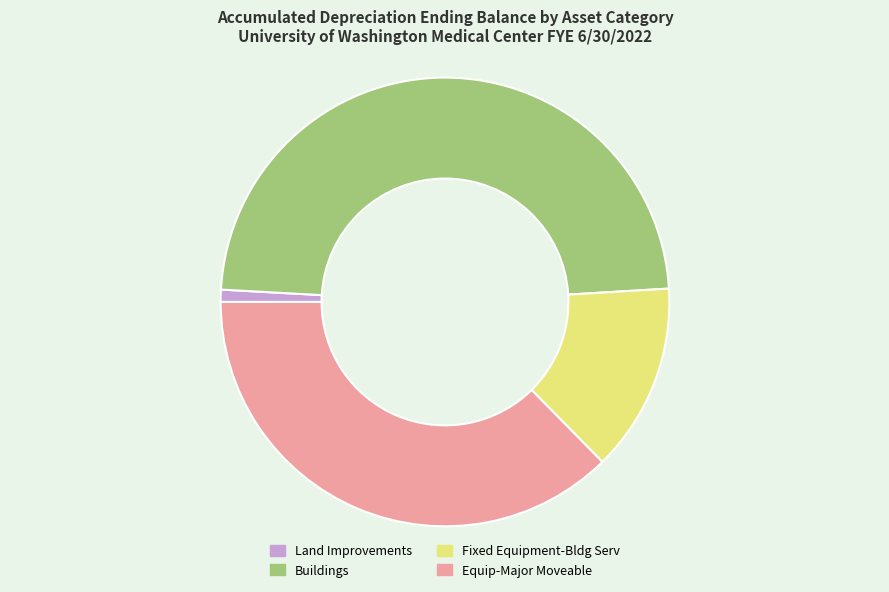

The Fixed Equipment-Bldg Serv slice represents 14% of the pie. True or false?

True